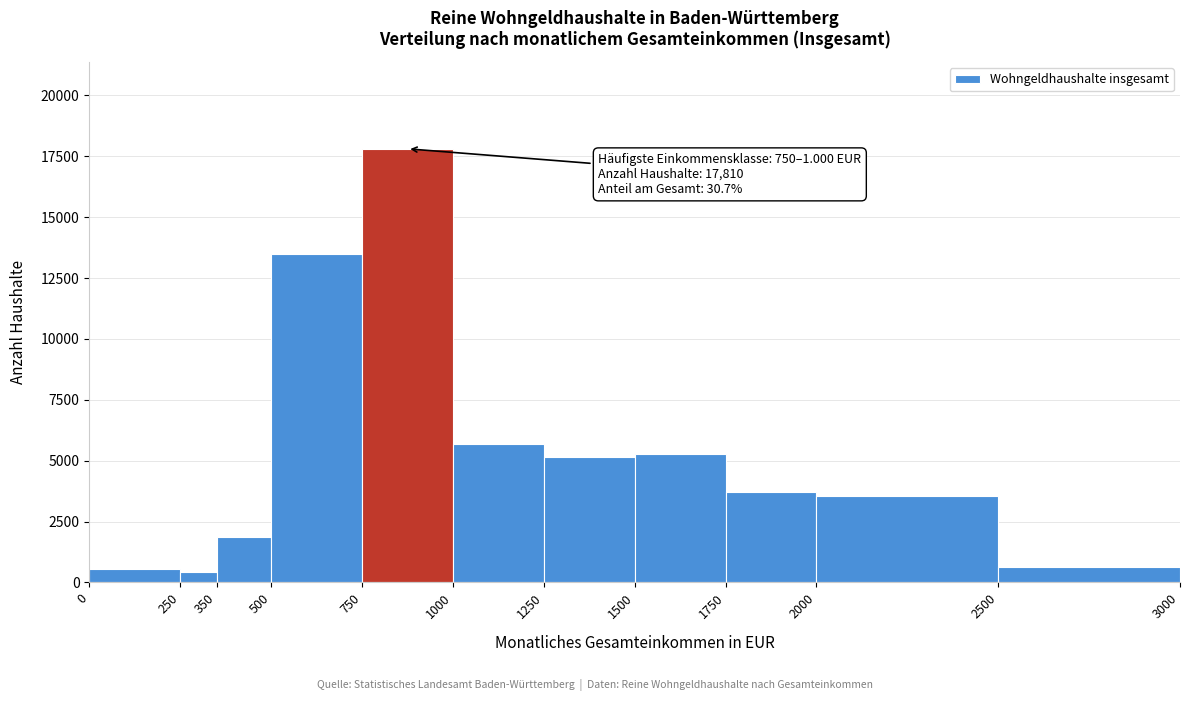

Over which range of the x-axis is the bar tallest?

750 to 1000